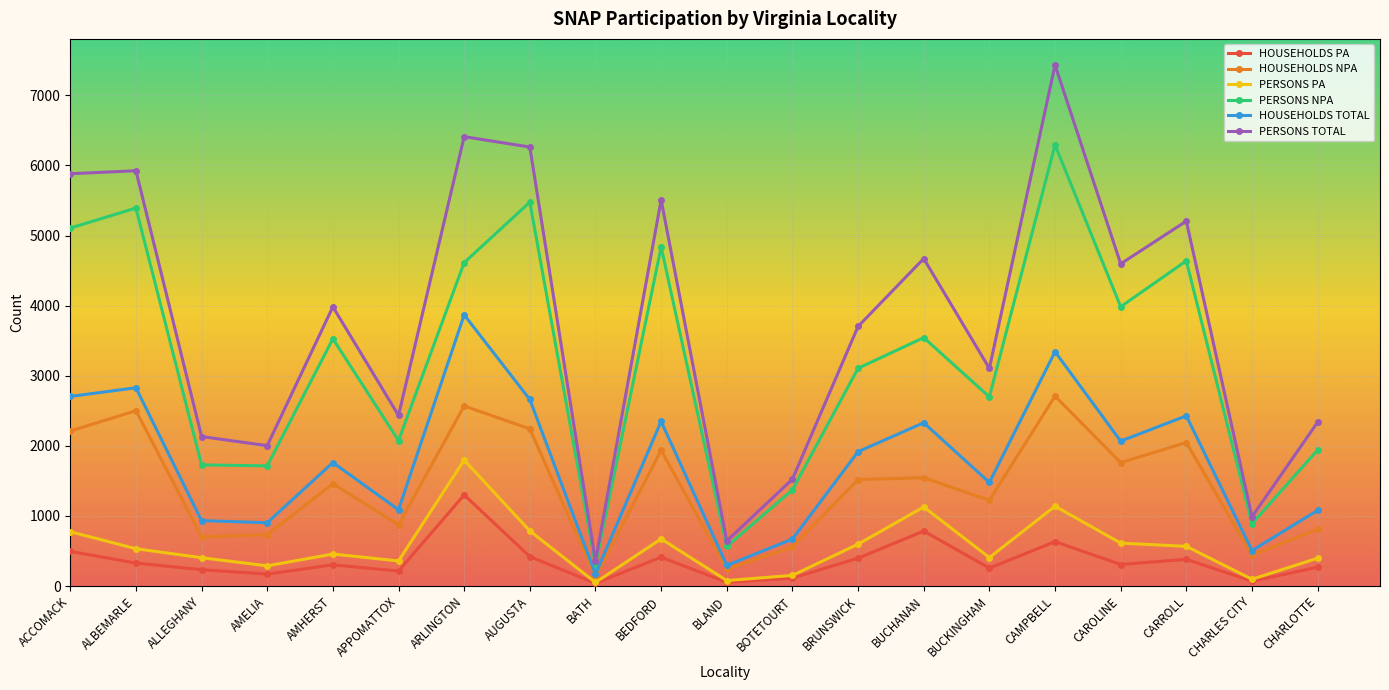

What position from the left is CAMPBELL?

16